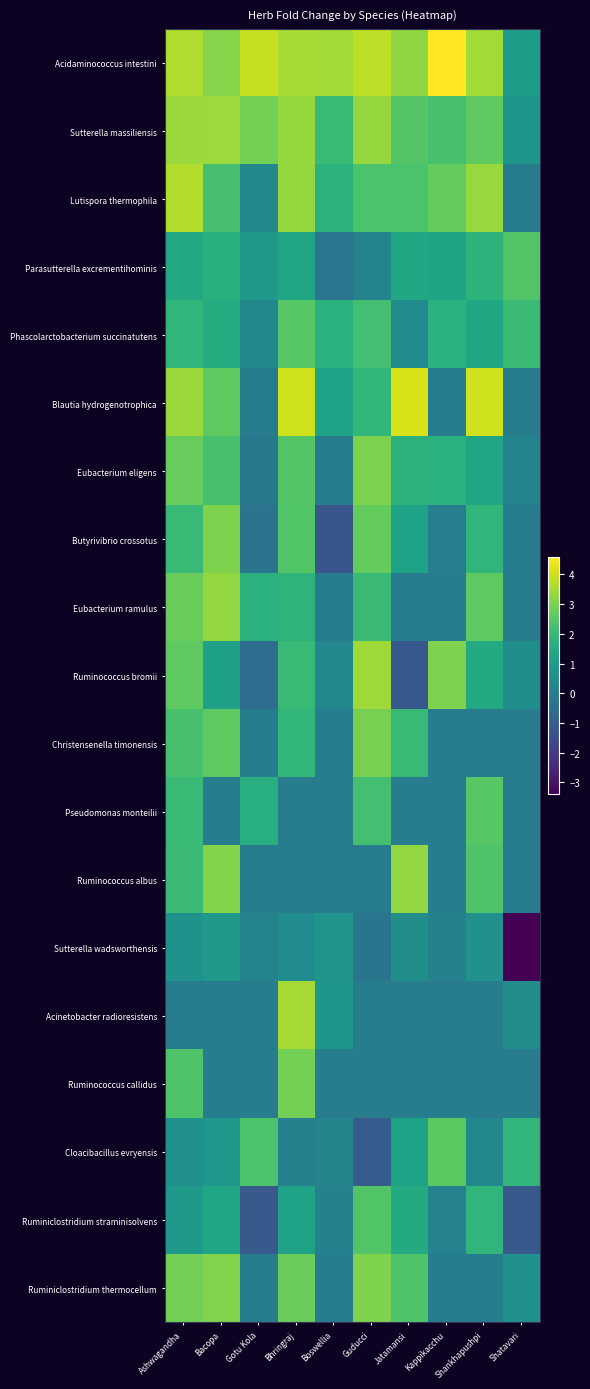

Reading left to right, extract all data points from this chart.

Acidaminococcus intestini: Ashwagandha=3.6	Bacopa=3.1	Gotu Kola=3.9	Bhringraj=3.6	Boswellia=3.5	Guducci=3.8	Jatamansi=3.2	Kappikacchu=4.6	Shankhapushpi=3.5	Shatavari=1.1
Sutterella massiliensis: Ashwagandha=3.4	Bacopa=3.4	Gotu Kola=2.9	Bhringraj=3.3	Boswellia=2.0	Guducci=3.3	Jatamansi=2.4	Kappikacchu=2.3	Shankhapushpi=2.6	Shatavari=0.8
Lutispora thermophila: Ashwagandha=3.7	Bacopa=2.2	Gotu Kola=0.4	Bhringraj=3.3	Boswellia=1.7	Guducci=2.3	Jatamansi=2.3	Kappikacchu=2.7	Shankhapushpi=3.3	Shatavari=0.0
Parasutterella excrementihominis: Ashwagandha=1.4	Bacopa=1.7	Gotu Kola=0.9	Bhringraj=1.3	Boswellia=-0.3	Guducci=0.2	Jatamansi=1.4	Kappikacchu=1.3	Shankhapushpi=1.8	Shatavari=2.4
Phascolarctobacterium succinatutens: Ashwagandha=1.9	Bacopa=1.5	Gotu Kola=0.3	Bhringraj=2.5	Boswellia=1.7	Guducci=2.2	Jatamansi=0.5	Kappikacchu=1.7	Shankhapushpi=1.4	Shatavari=2.1
Blautia hydrogenotrophica: Ashwagandha=3.4	Bacopa=2.6	Gotu Kola=0.0	Bhringraj=4.0	Boswellia=1.2	Guducci=1.9	Jatamansi=4.1	Kappikacchu=0.0	Shankhapushpi=4.0	Shatavari=0.0
Eubacterium eligens: Ashwagandha=2.7	Bacopa=2.3	Gotu Kola=-0.2	Bhringraj=2.4	Boswellia=-0.0	Guducci=3.0	Jatamansi=1.8	Kappikacchu=1.7	Shankhapushpi=1.3	Shatavari=0.2
Butyrivibrio crossotus: Ashwagandha=2.0	Bacopa=3.0	Gotu Kola=-0.3	Bhringraj=2.4	Boswellia=-1.3	Guducci=2.7	Jatamansi=1.2	Kappikacchu=0.0	Shankhapushpi=1.9	Shatavari=-0.0
Eubacterium ramulus: Ashwagandha=2.8	Bacopa=3.3	Gotu Kola=1.7	Bhringraj=1.8	Boswellia=0.0	Guducci=2.0	Jatamansi=0.0	Kappikacchu=0.0	Shankhapushpi=2.6	Shatavari=0.0
Ruminococcus bromii: Ashwagandha=2.6	Bacopa=1.2	Gotu Kola=-0.5	Bhringraj=2.0	Boswellia=0.3	Guducci=3.5	Jatamansi=-1.2	Kappikacchu=3.1	Shankhapushpi=1.5	Shatavari=0.6
Christensenella timonensis: Ashwagandha=2.3	Bacopa=2.6	Gotu Kola=0.0	Bhringraj=1.9	Boswellia=0.0	Guducci=2.9	Jatamansi=2.0	Kappikacchu=0.0	Shankhapushpi=0.0	Shatavari=0.0
Pseudomonas monteilii: Ashwagandha=2.0	Bacopa=0.0	Gotu Kola=1.6	Bhringraj=0.0	Boswellia=0.0	Guducci=2.2	Jatamansi=0.0	Kappikacchu=0.0	Shankhapushpi=2.5	Shatavari=0.0
Ruminococcus albus: Ashwagandha=2.0	Bacopa=3.1	Gotu Kola=0.0	Bhringraj=0.0	Boswellia=0.0	Guducci=0.0	Jatamansi=3.3	Kappikacchu=0.0	Shankhapushpi=2.4	Shatavari=0.0
Sutterella wadsworthensis: Ashwagandha=0.7	Bacopa=0.9	Gotu Kola=0.2	Bhringraj=0.5	Boswellia=0.8	Guducci=-0.3	Jatamansi=0.6	Kappikacchu=0.1	Shankhapushpi=0.6	Shatavari=-3.4
Acinetobacter radioresistens: Ashwagandha=0.0	Bacopa=0.0	Gotu Kola=0.0	Bhringraj=3.5	Boswellia=0.8	Guducci=0.0	Jatamansi=0.0	Kappikacchu=0.0	Shankhapushpi=0.0	Shatavari=0.5
Ruminococcus callidus: Ashwagandha=2.4	Bacopa=0.0	Gotu Kola=0.0	Bhringraj=2.9	Boswellia=0.0	Guducci=0.0	Jatamansi=0.0	Kappikacchu=0.0	Shankhapushpi=0.0	Shatavari=0.0
Cloacibacillus evryensis: Ashwagandha=0.6	Bacopa=0.9	Gotu Kola=2.3	Bhringraj=0.1	Boswellia=0.2	Guducci=-1.1	Jatamansi=1.2	Kappikacchu=2.6	Shankhapushpi=0.3	Shatavari=1.9
Ruminiclostridium straminisolvens: Ashwagandha=0.9	Bacopa=1.3	Gotu Kola=-1.2	Bhringraj=1.2	Boswellia=0.1	Guducci=2.4	Jatamansi=1.5	Kappikacchu=0.2	Shankhapushpi=1.9	Shatavari=-1.2
Ruminiclostridium thermocellum: Ashwagandha=2.9	Bacopa=3.1	Gotu Kola=0.0	Bhringraj=2.7	Boswellia=0.0	Guducci=3.0	Jatamansi=2.4	Kappikacchu=0.0	Shankhapushpi=0.0	Shatavari=0.6